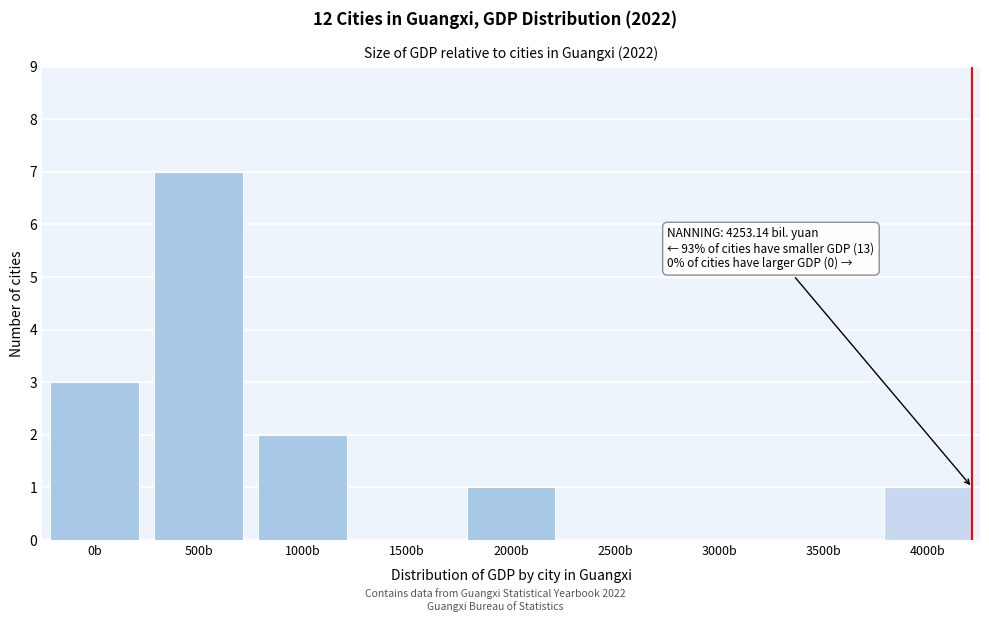

Reading left to right, what are all the values shown in this chart?

0b=3	500b=7	1000b=2	1500b=0	2000b=1	2500b=0	3000b=0	3500b=0	4000b=1